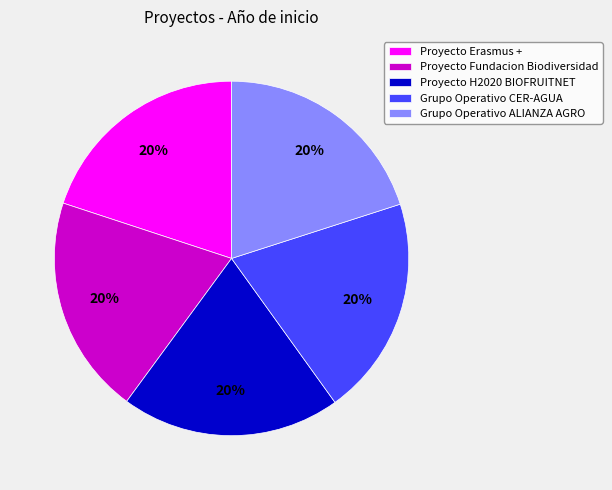

What percentage is the Proyecto H2020 BIOFRUITNET slice, to the nearest percent?

20%